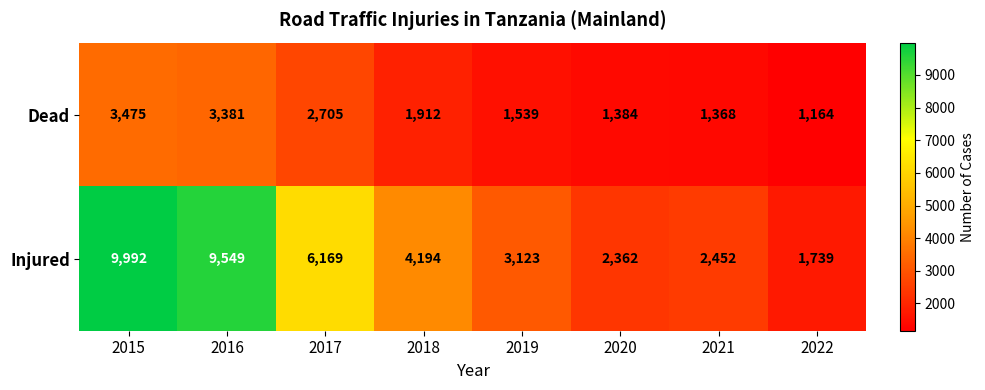

What is the average value of the Injured series?

4948